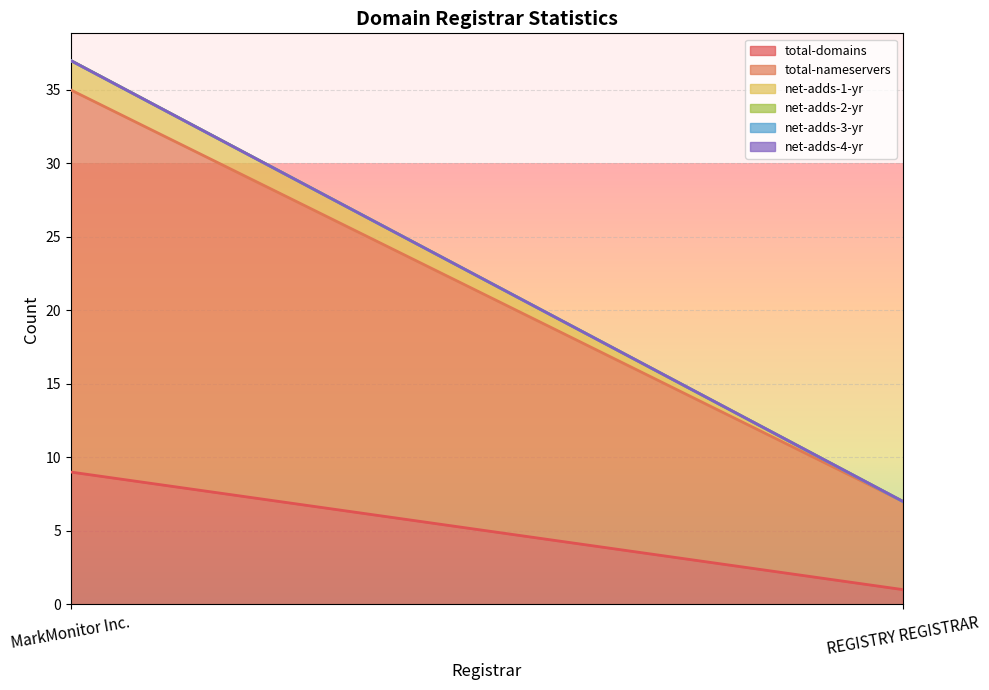

How many total-domains values are between 1 and 9?

2